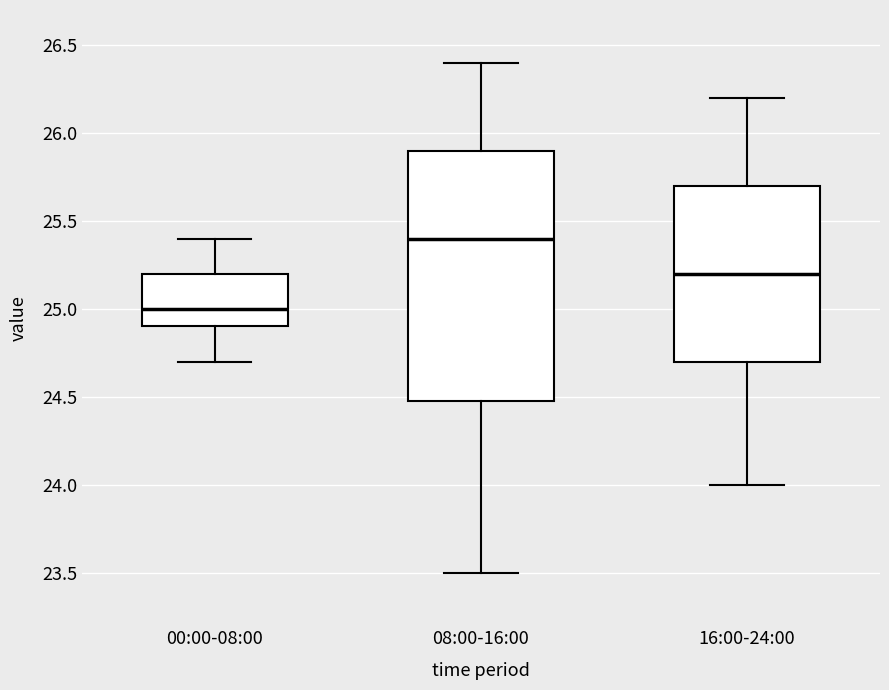

Reading left to right, transcribe this box plot: for each box, give where its median line is, the range the box spans, and where its two whiskers end, as read against the y-axis. The values are not printed on the chart, so give them approximately, as read against the axis.

00:00-08:00: median 25.0, box 24.9 to 25.2, whiskers 24.7 to 25.4
08:00-16:00: median 25.4, box 24.5 to 25.9, whiskers 23.5 to 26.4
16:00-24:00: median 25.2, box 24.7 to 25.7, whiskers 24.0 to 26.2